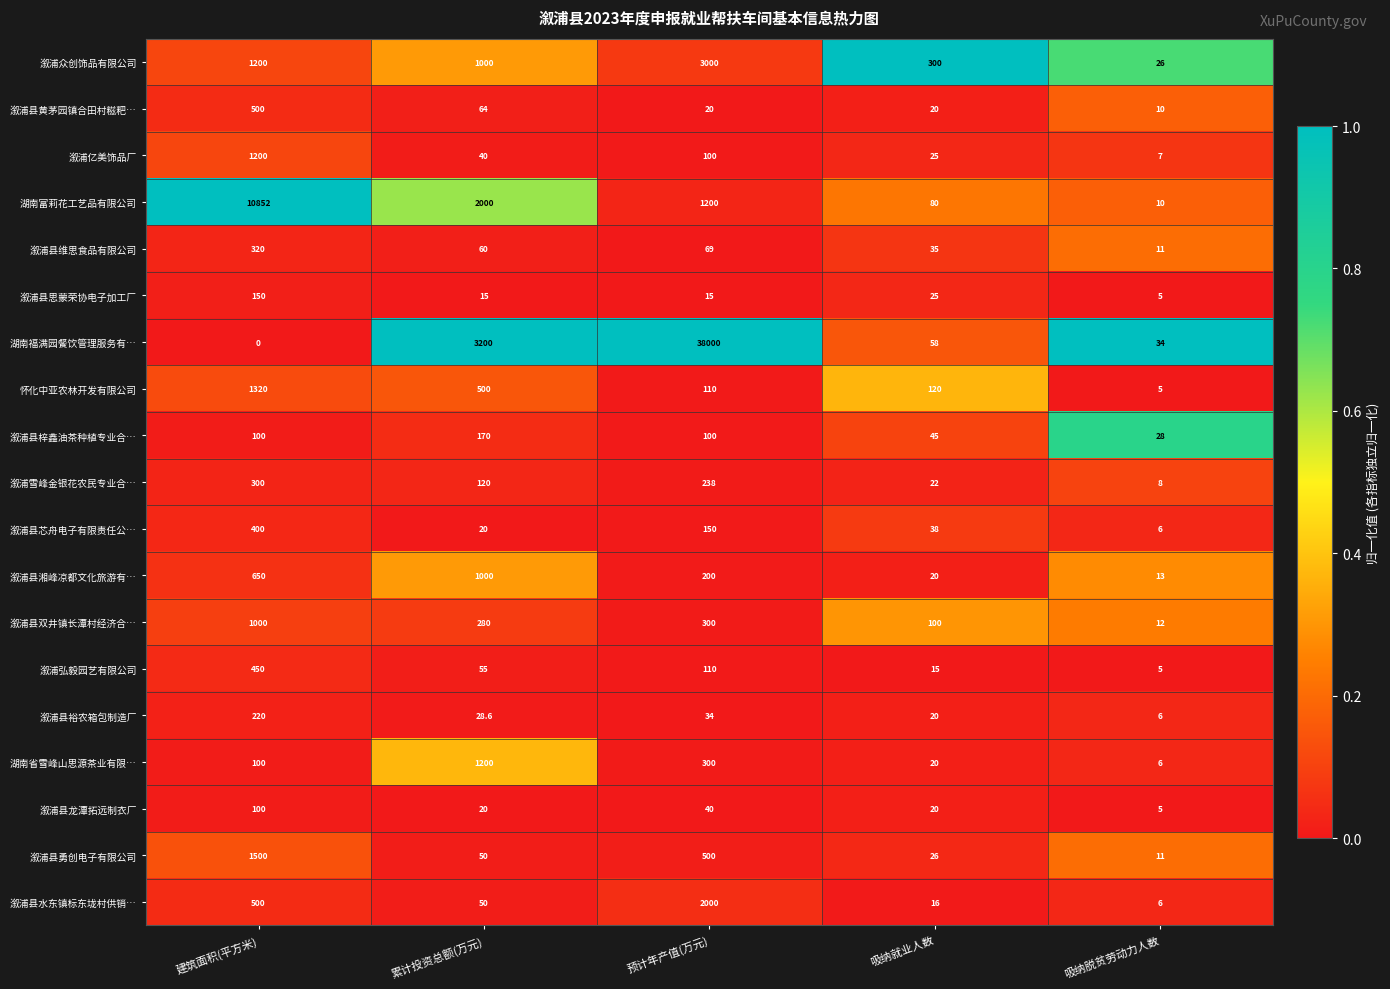

Read the 溆浦弘毅园艺有限公司 value at 预计年产值(万元).

110.0